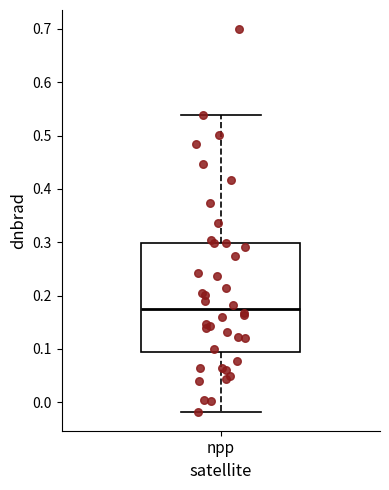

Where does the lower whisker of the box for npp end on the y-axis? The values are not printed on the chart, so give them approximately, as read against the axis.

-0.02